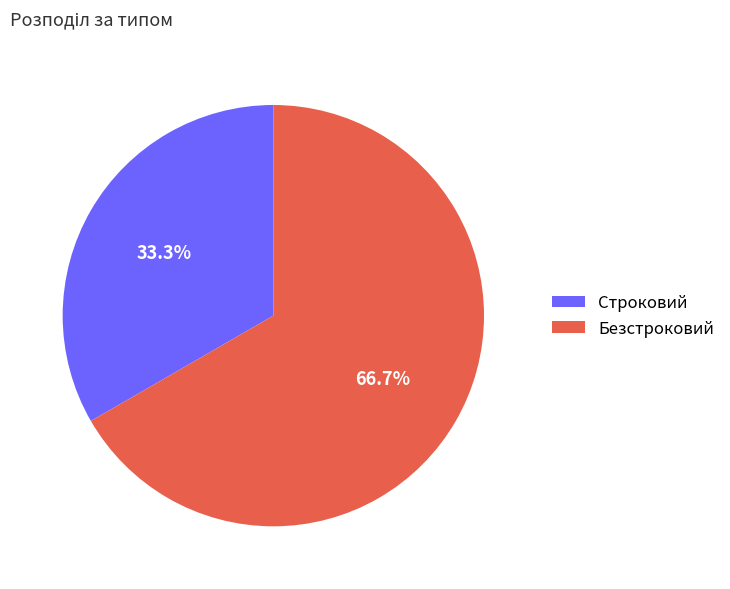

Is it true that Безстроковий is 67% of the pie?

True